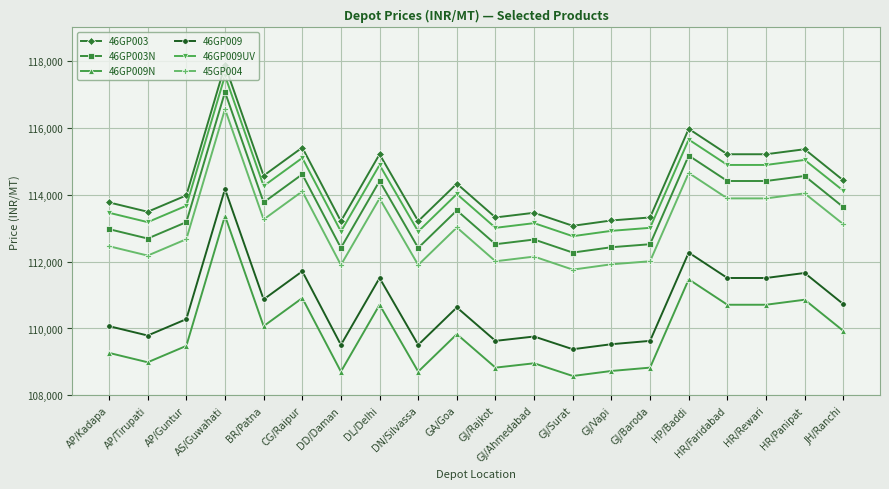

What is the value of the 46GP003 point at the 1st from the left?

113770